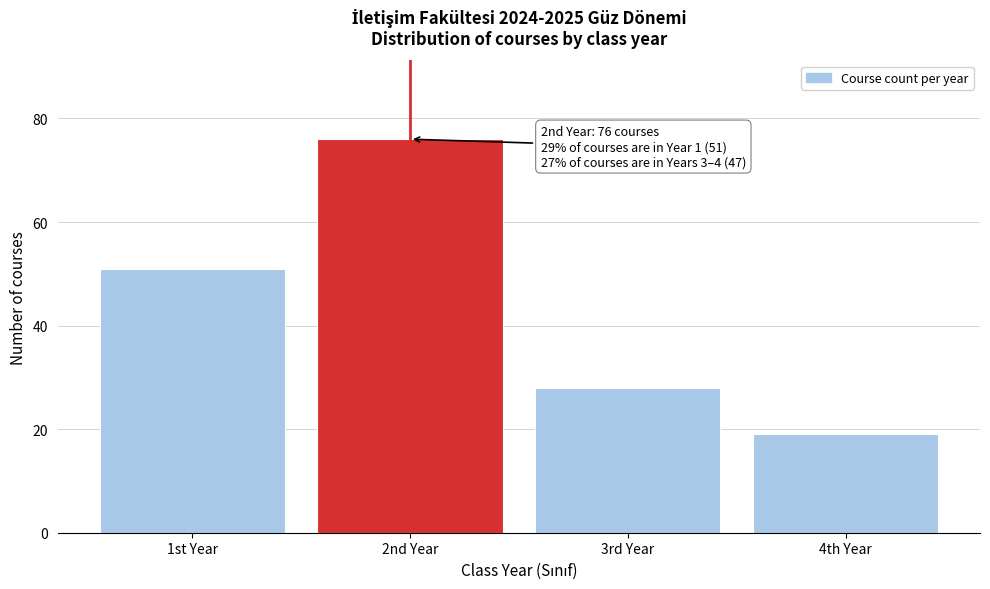

Reading right to left, extract all data points from this chart.

19	28	76	51